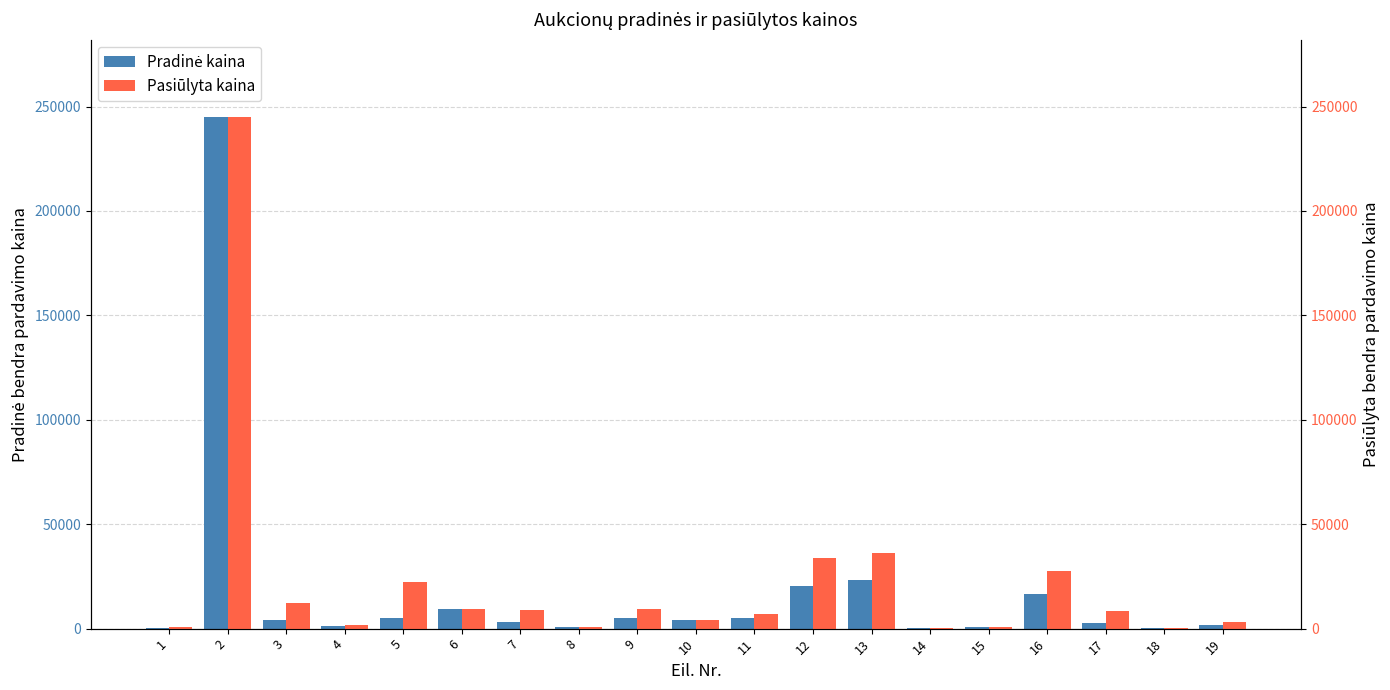

How many data points in Pradinė kaina are less than 4040?

9